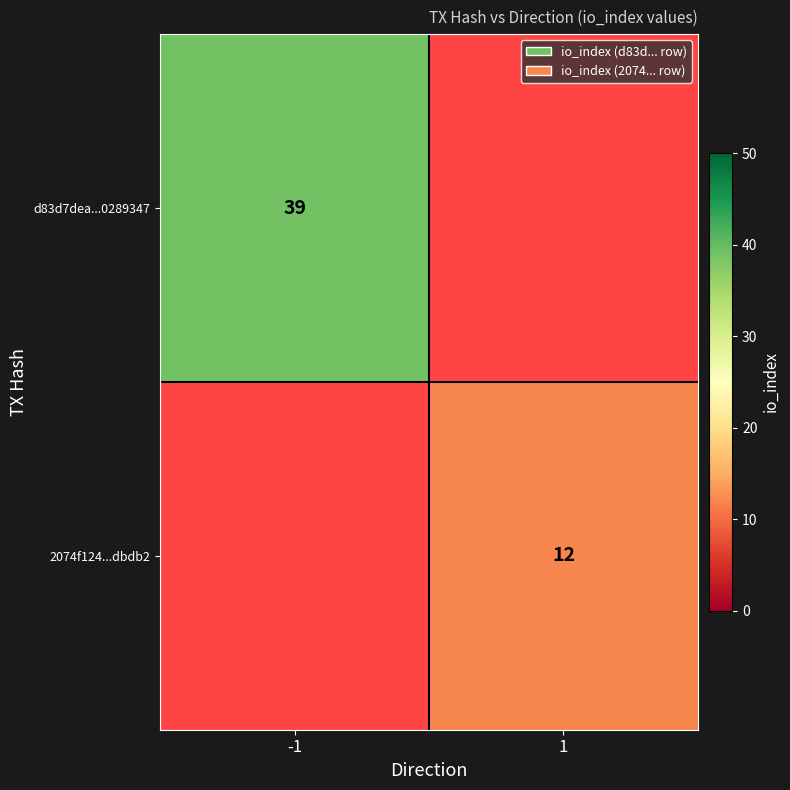

The 2074f124...dbdb2 series shows 12 at 1. True or false?

True